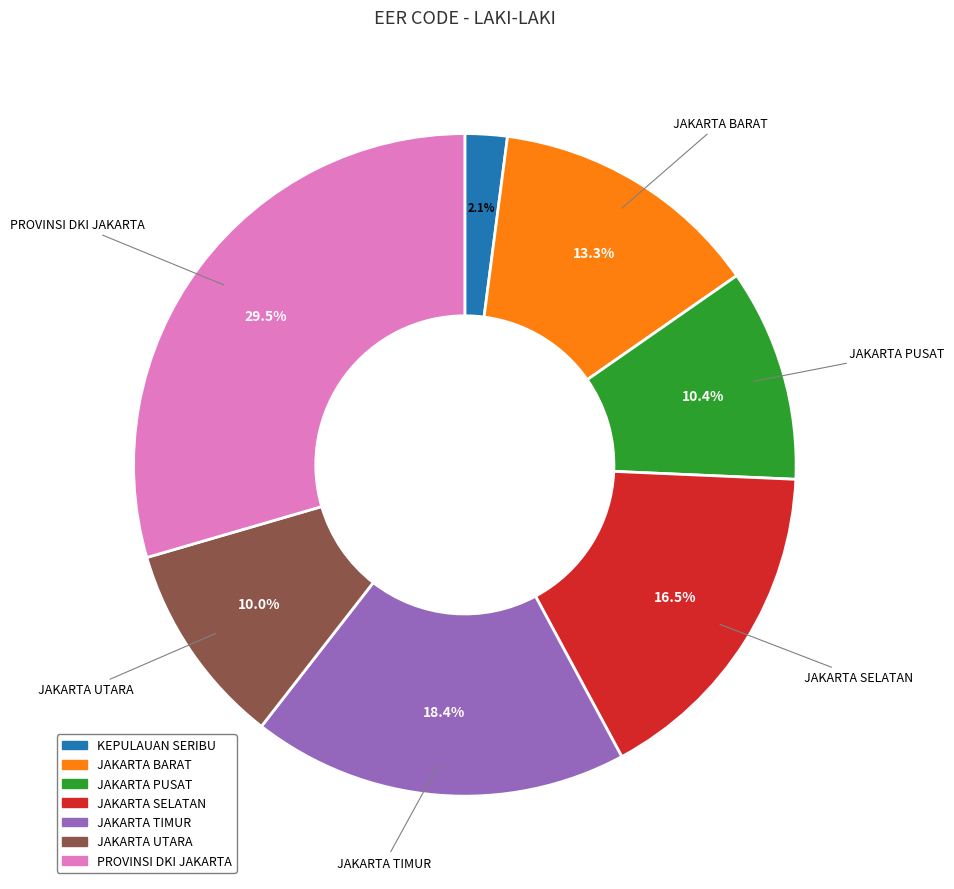

To the nearest percent, what percentage of the pie is JAKARTA PUSAT?

10%